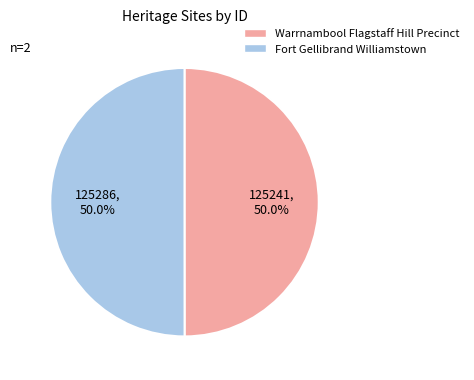

To the nearest percent, what percentage of the pie is Warrnambool Flagstaff Hill Precinct?

50%